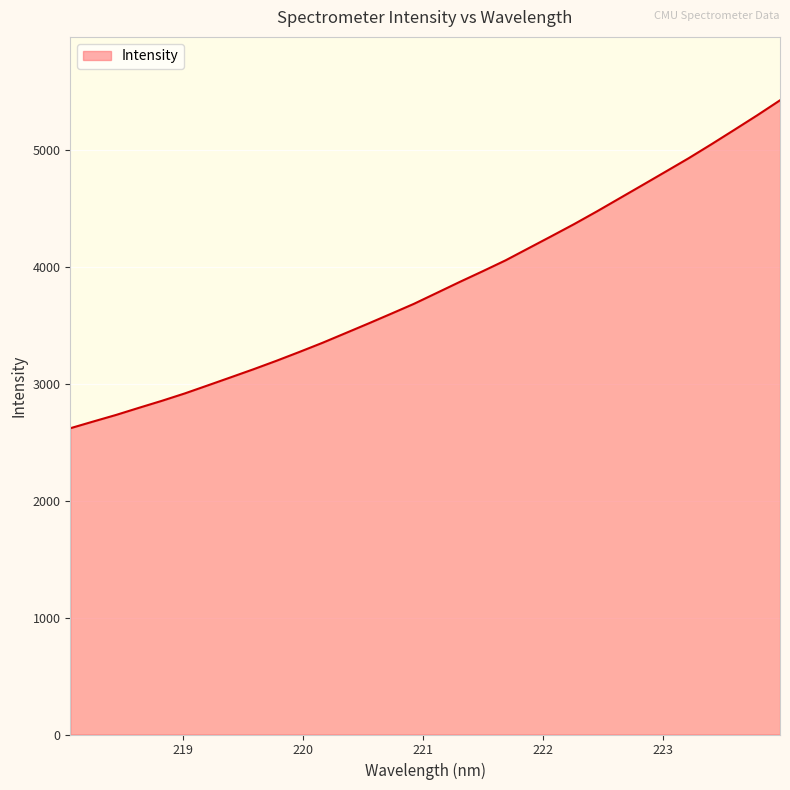

What is the difference between the maximum and minimum values?

2805.5